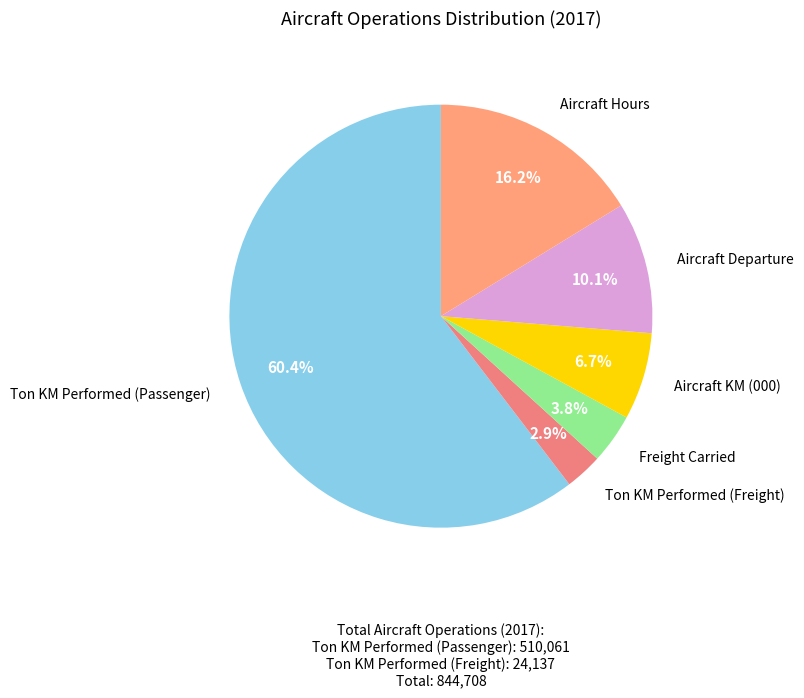

Is it true that Ton KM Performed (Freight) is 3% of the pie?

True